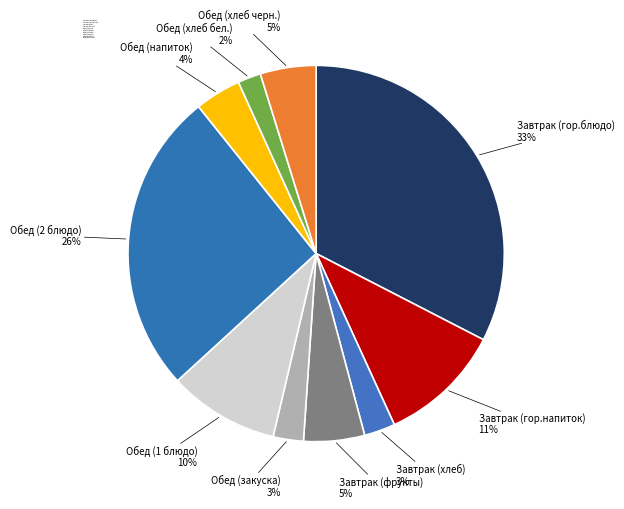

Do Обед (закуска) and Завтрак (хлеб) together represent more than half of the pie?

No